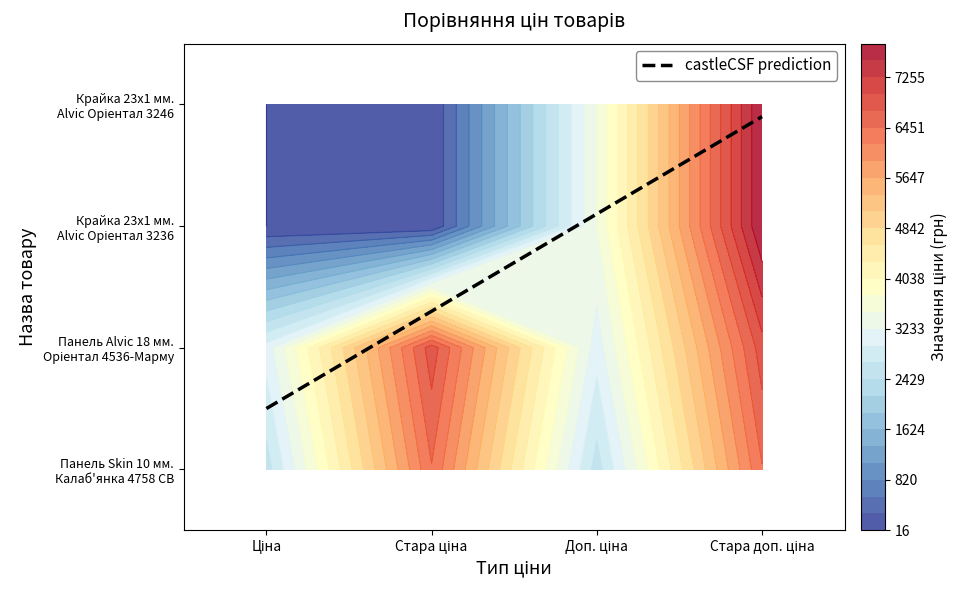

Which series has the largest total across all categories?

Панель Alvic 18 мм. Oріентал 4536-Марму